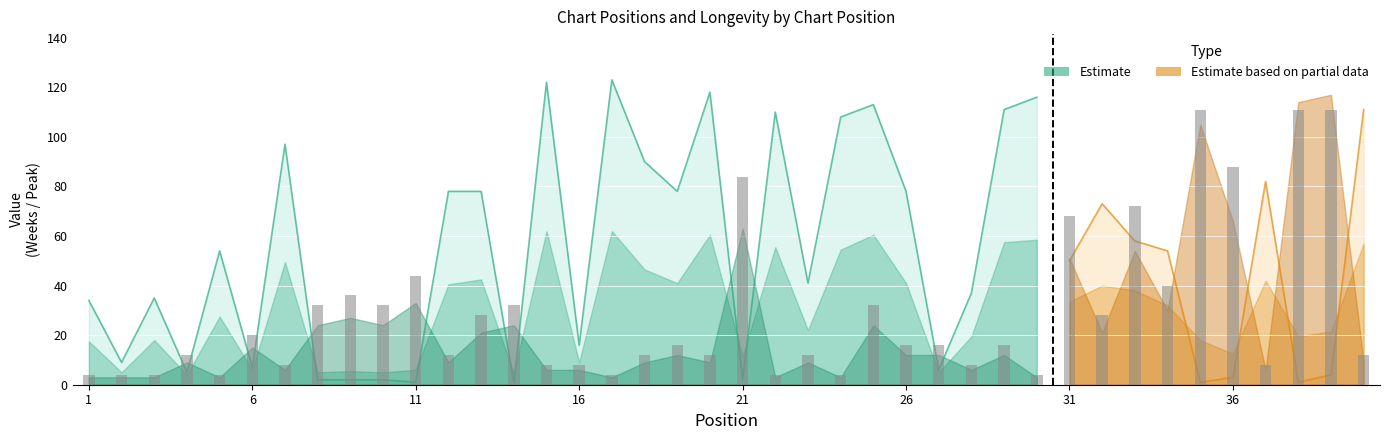

Reading left to right, transcribe all the data shown in this chart.

Peak Position: 1=1	2=1	3=1	4=3	5=1	6=5	7=2	8=8	9=9	10=8	11=11	12=3	13=7	14=8	15=2	16=2	17=1	18=3	19=4	20=3	21=21	22=1	23=3	24=1	25=8	26=4	27=4	28=2	29=4	30=1	31=17	32=7	33=18	34=10	35=35	36=22	37=2	38=38	39=39	40=3
Weeks on Chart: 1=34	2=9	3=35	4=5	5=54	6=7	7=97	8=2	9=2	10=2	11=1	12=78	13=78	14=1	15=122	16=16	17=123	18=90	19=78	20=118	21=2	22=110	23=41	24=108	25=113	26=78	27=6	28=37	29=111	30=116	31=50	32=73	33=58	34=54	35=1	36=3	37=82	38=1	39=4	40=111